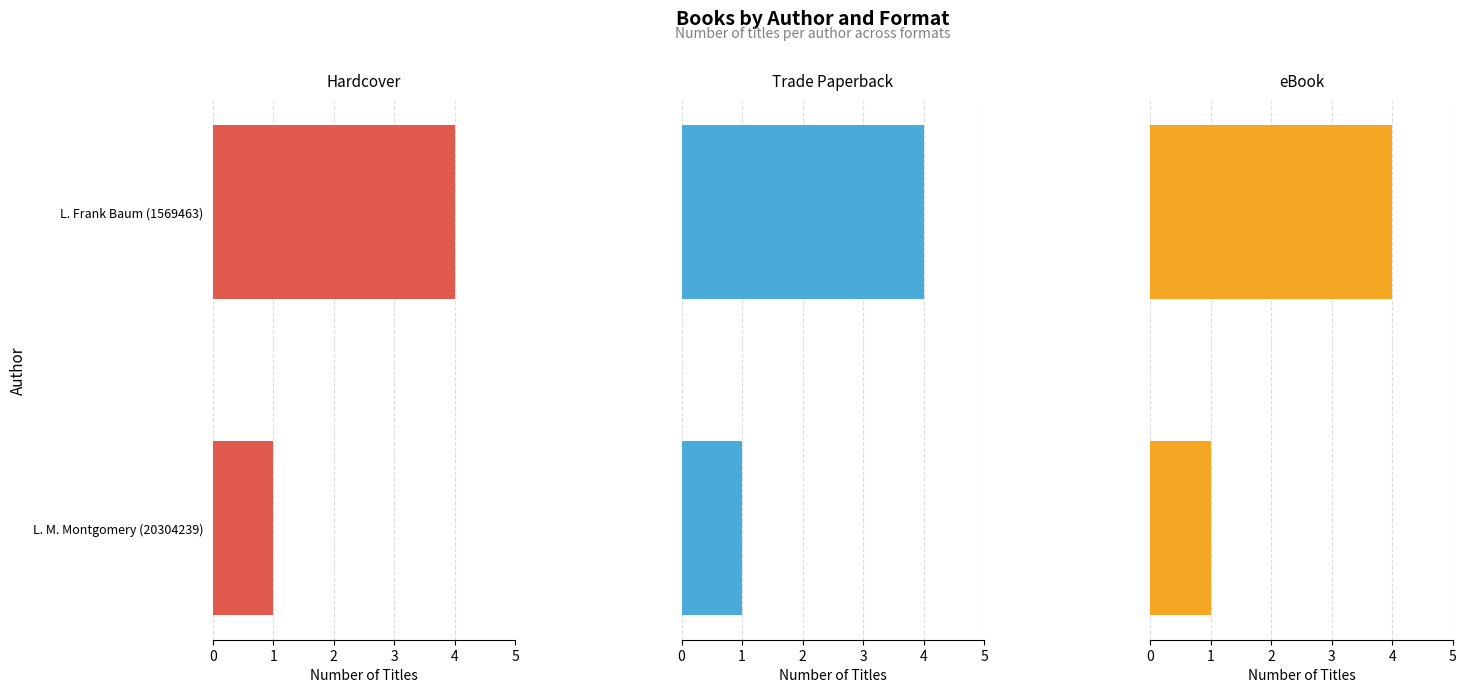

How many bars are there in total?

6